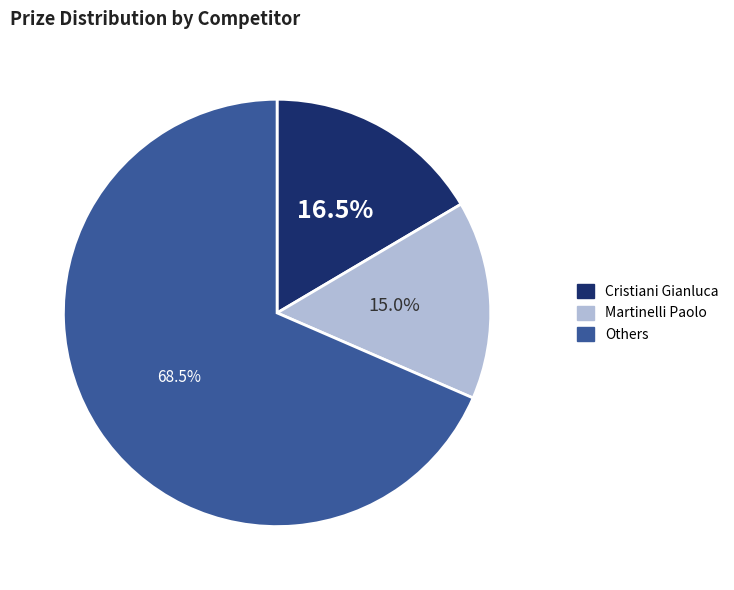

Is there any slice that represents more than half of the pie?

Yes